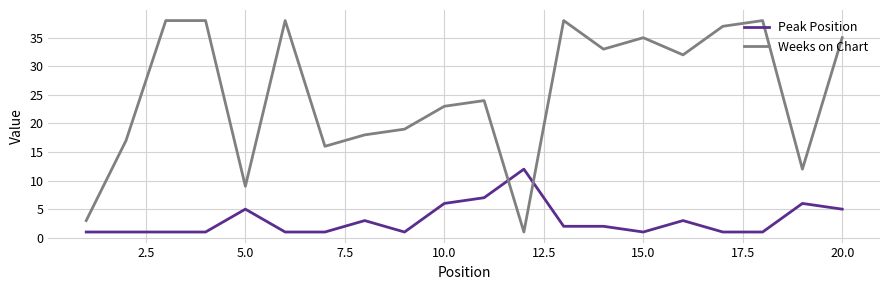

Which series has the widest spread of values?

Weeks on Chart